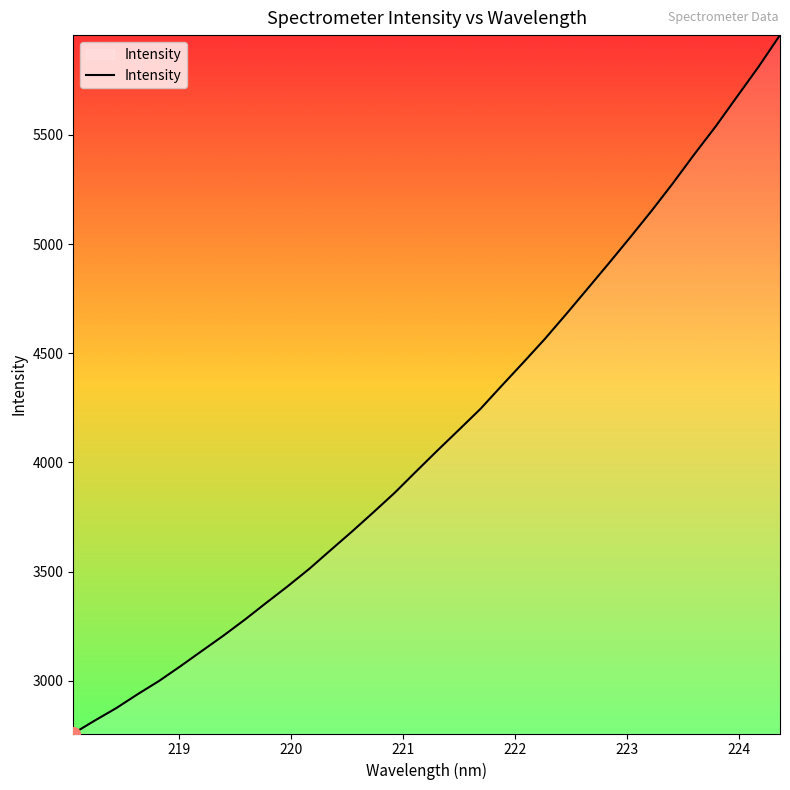

What is the smallest value displayed?

2758.5